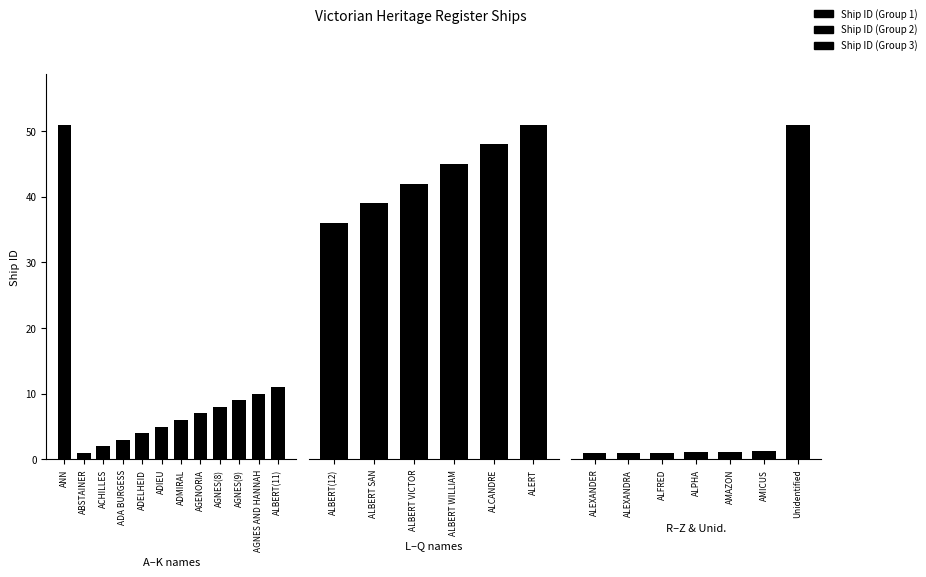

What is the smallest value displayed?

1